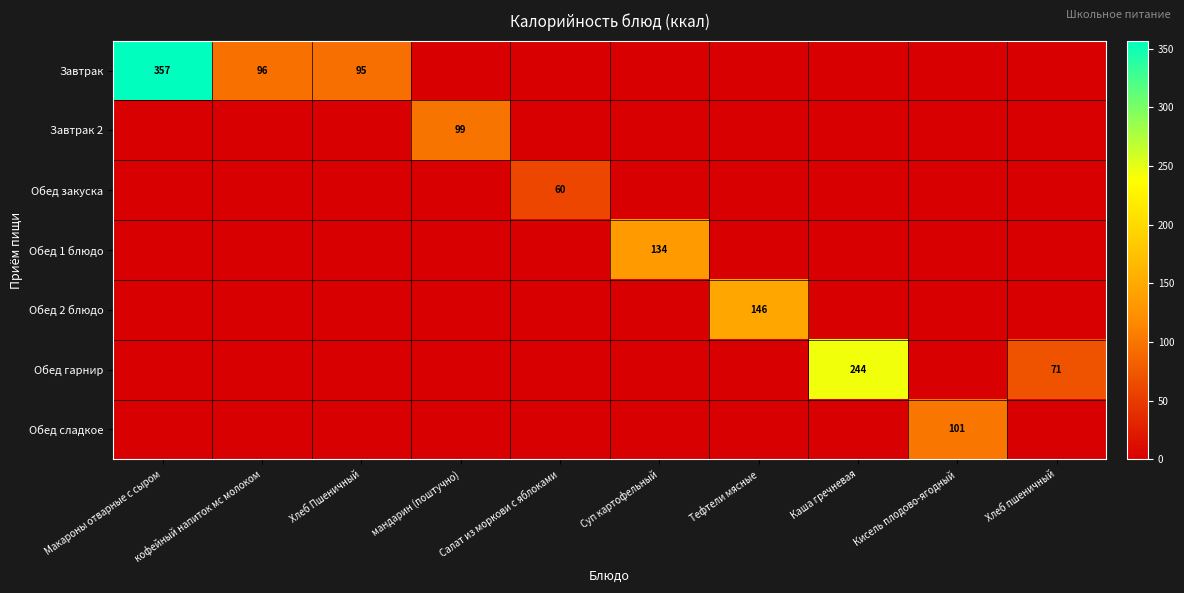

The Завтрак 2 series shows -36.2 at Салат из моркови с яблоками. True or false?

False